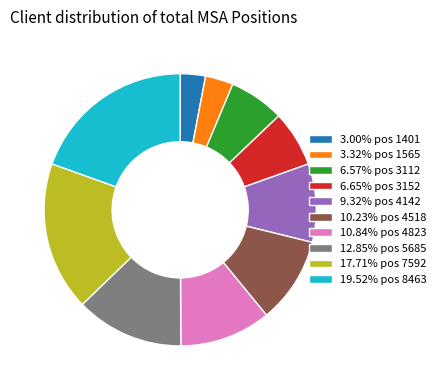

Do 9.32% pos 4142 and 10.23% pos 4518 together represent more than half of the pie?

No